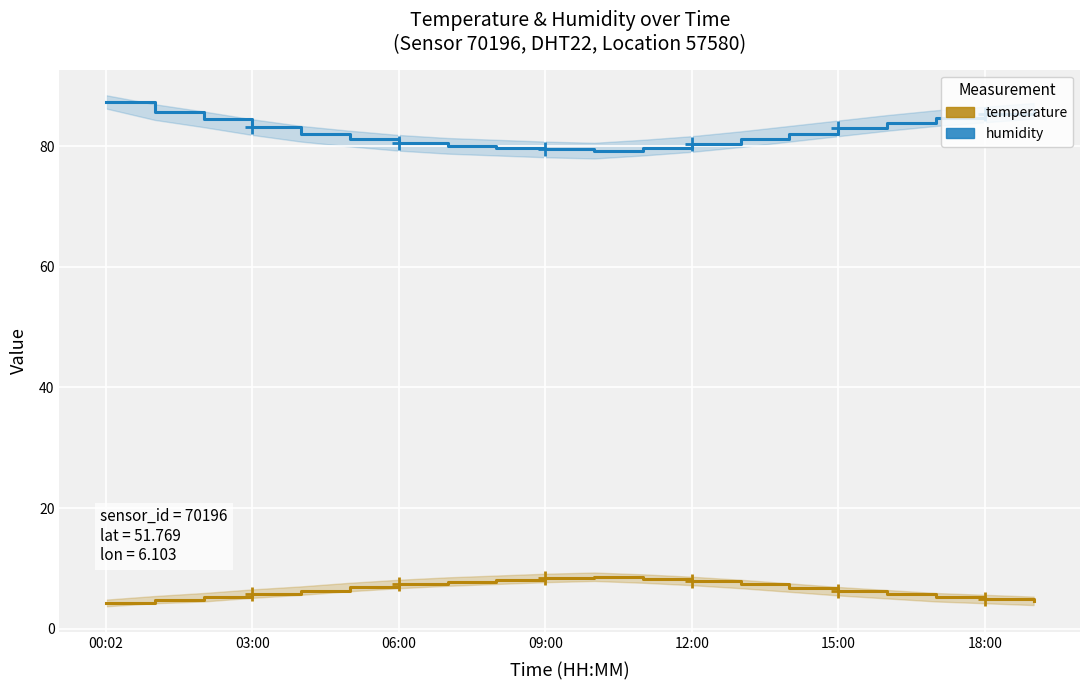

What is the difference between the maximum and minimum values in the temperature series?

4.4